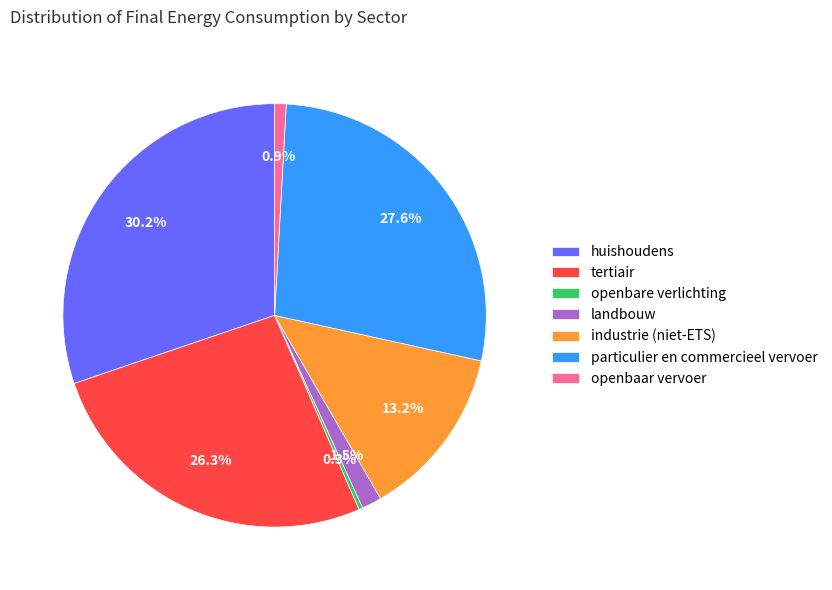

Does industrie (niet-ETS) account for over 50% of the chart?

No